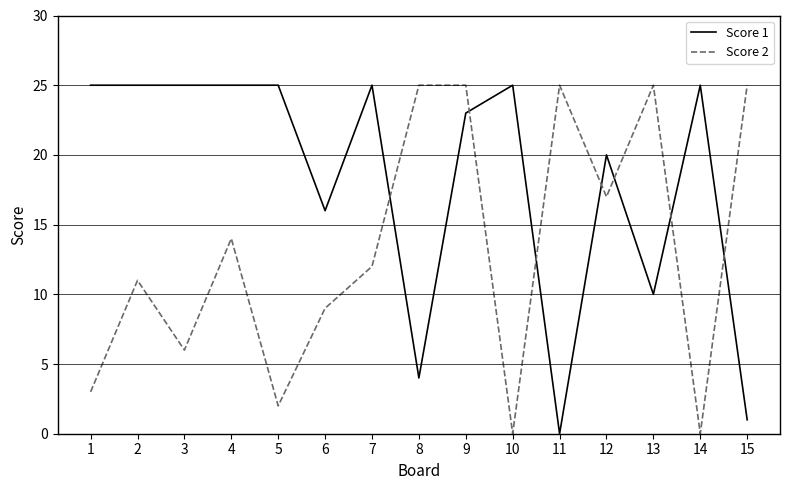

Is the value of Score 2 at 10 greater than the value of Score 1 at 8?

No